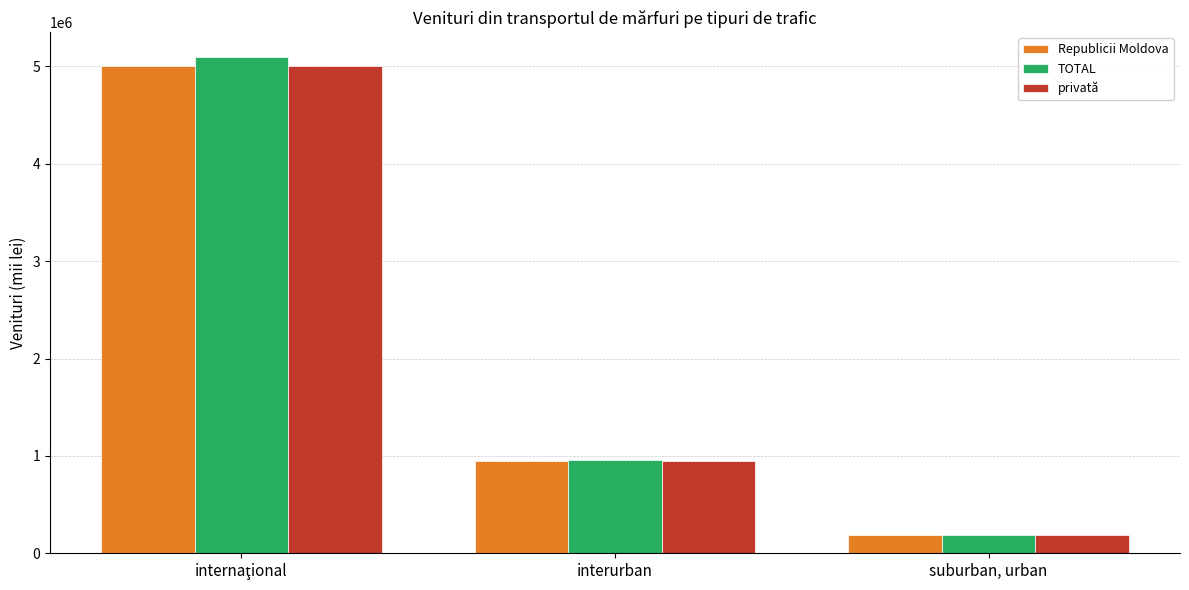

How many distinct data groups are displayed?

3